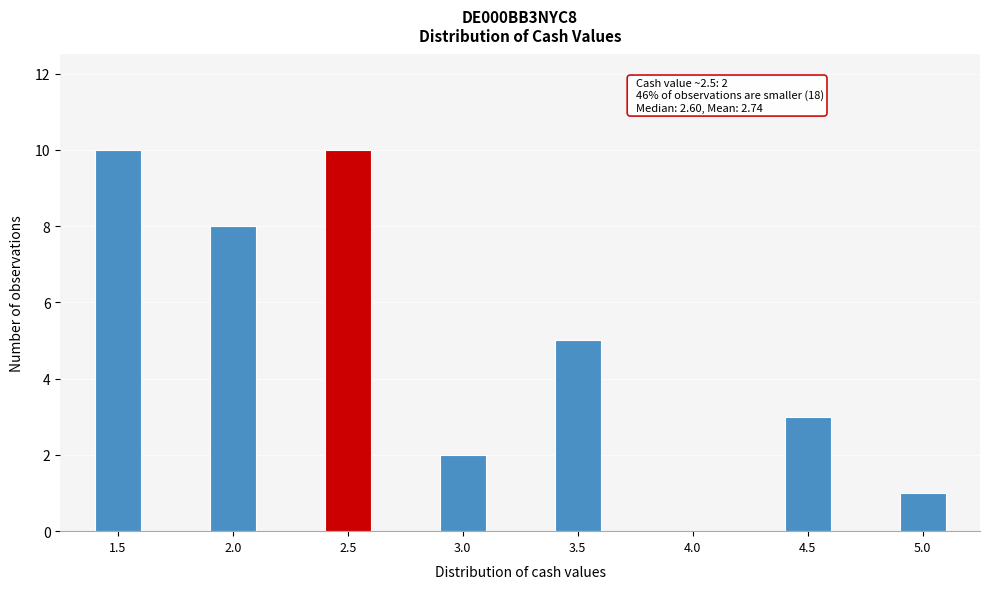

Reading right to left, transcribe all the data shown in this chart.

5.0=1	4.5=3	4.0=0	3.5=5	3.0=2	2.5=10	2.0=8	1.5=10